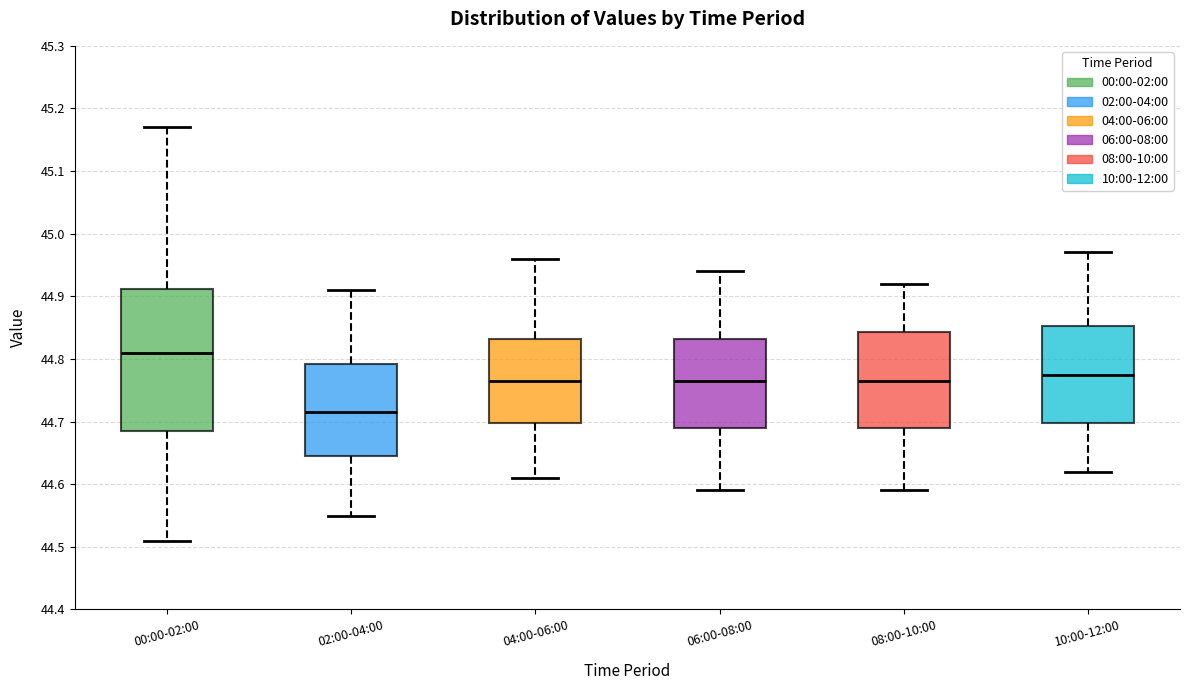

Reading left to right, transcribe this box plot: for each box, give where its median line is, the range the box spans, and where its two whiskers end, as read against the y-axis. The values are not printed on the chart, so give them approximately, as read against the axis.

00:00-02:00: median 44.81, box 44.69 to 44.91, whiskers 44.51 to 45.17
02:00-04:00: median 44.72, box 44.65 to 44.79, whiskers 44.55 to 44.91
04:00-06:00: median 44.77, box 44.70 to 44.83, whiskers 44.61 to 44.96
06:00-08:00: median 44.77, box 44.69 to 44.83, whiskers 44.59 to 44.94
08:00-10:00: median 44.77, box 44.69 to 44.84, whiskers 44.59 to 44.92
10:00-12:00: median 44.78, box 44.70 to 44.85, whiskers 44.62 to 44.97